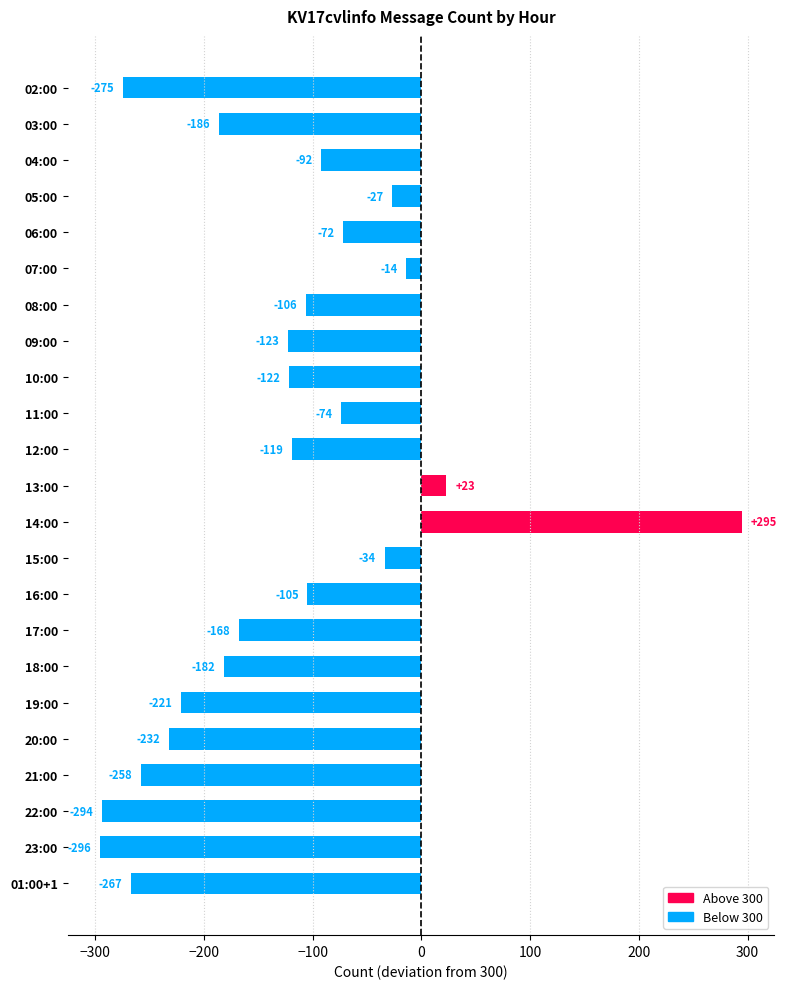

What position from the top is 14:00?

13